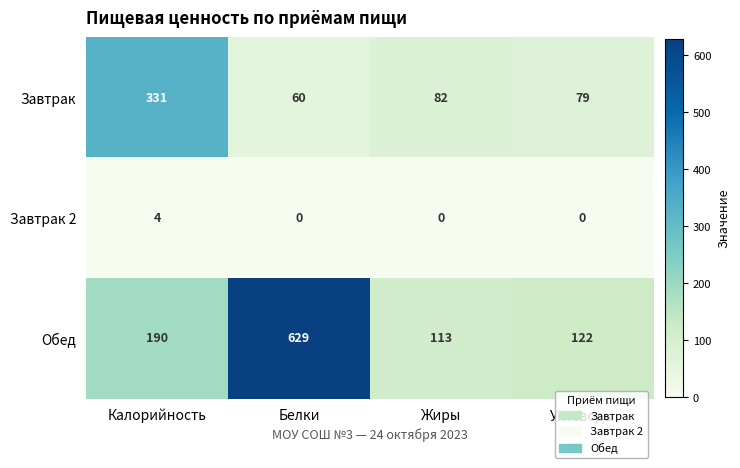

List the series in order of their overall mean, highest first.

Обед, Завтрак, Завтрак 2